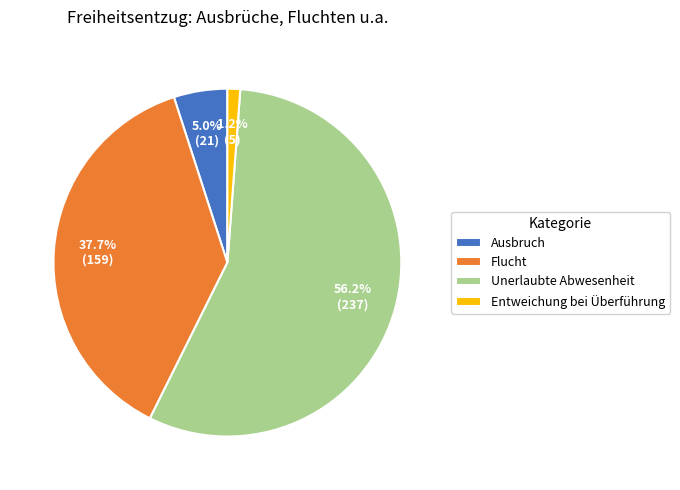

To the nearest percent, what percentage of the pie is Flucht?

38%